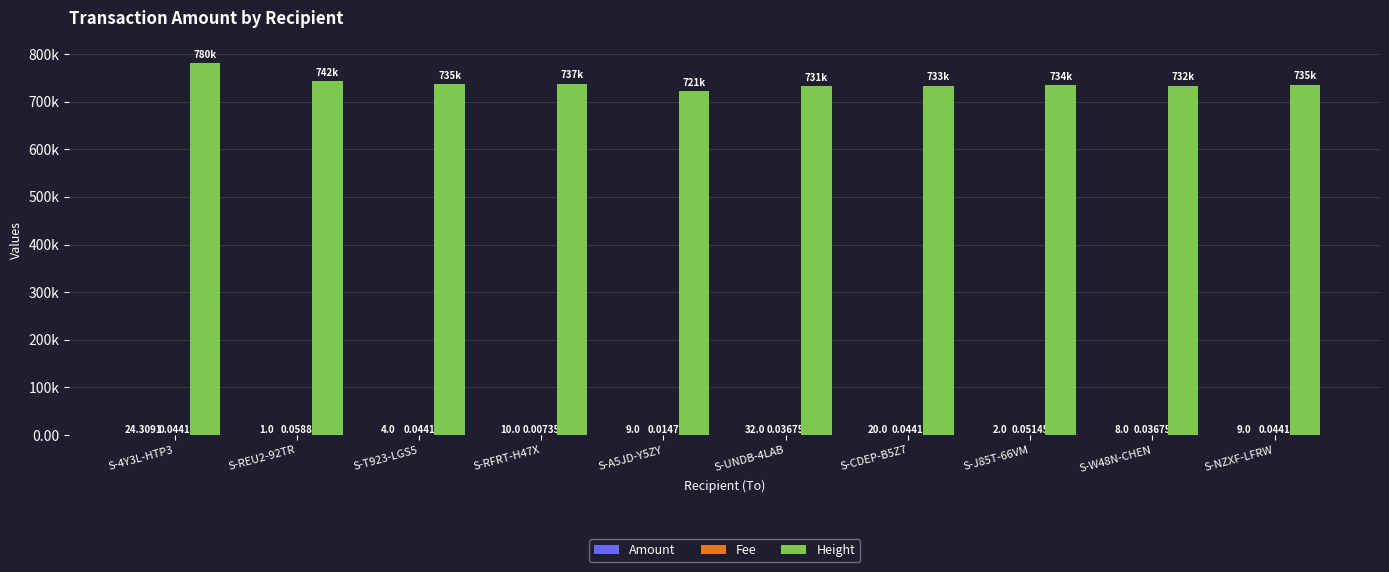

True or false: Height has a value of 735315.0 at S-NZXF-LFRW.

True